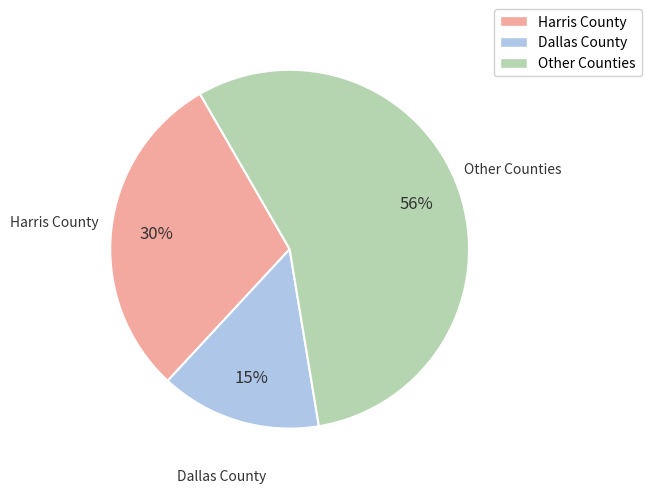

To the nearest percent, what is the average slice percentage?

33%